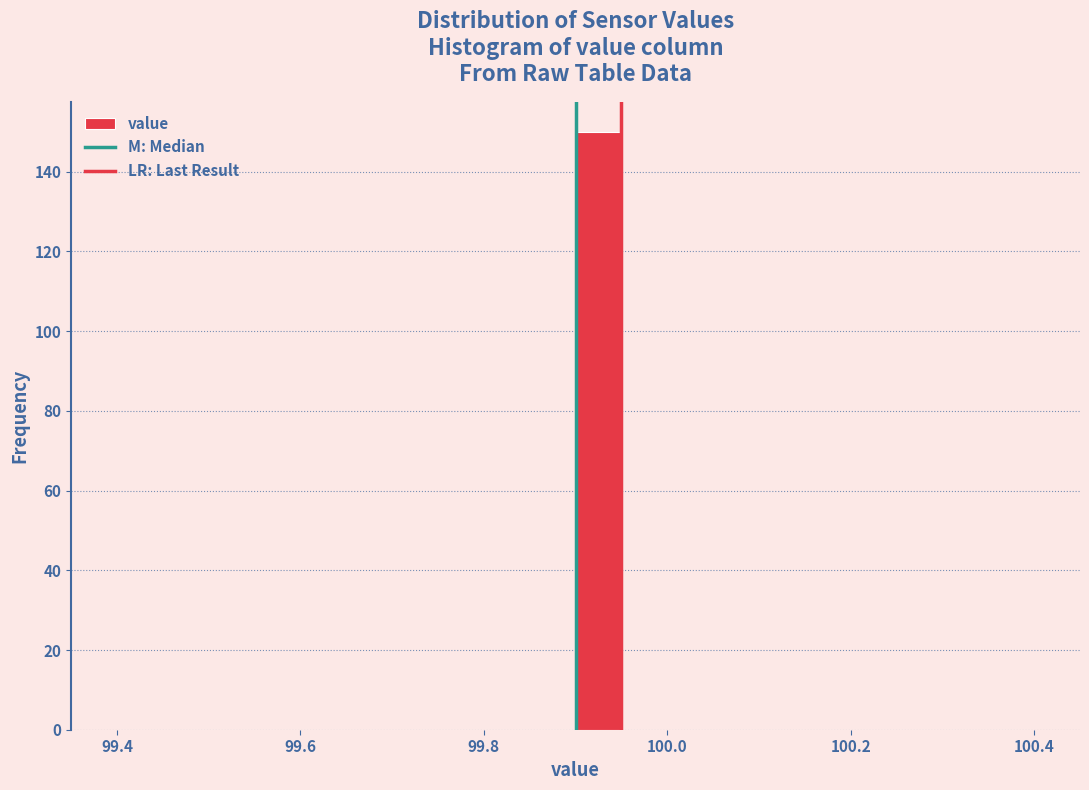

Read against the x-axis, roughly where is the centre of the tallest bar?

99.92